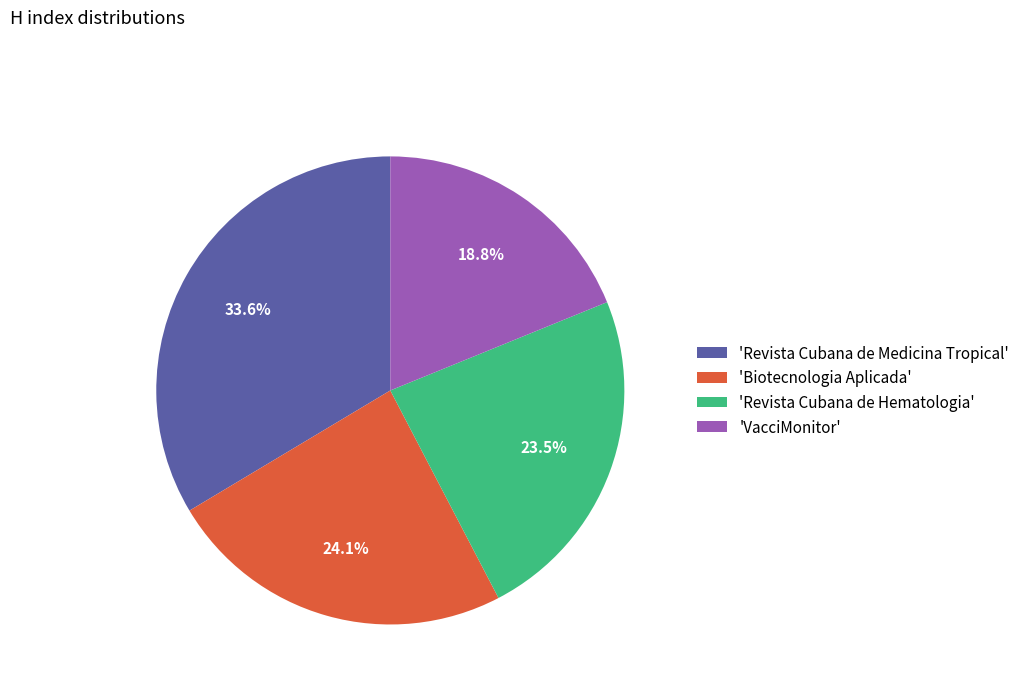

To the nearest percent, what is the difference between the largest and smallest slice percentages?

15%